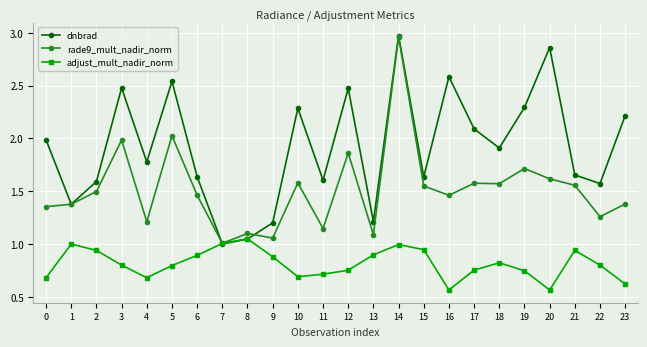

Which category has the highest value across all series?

14